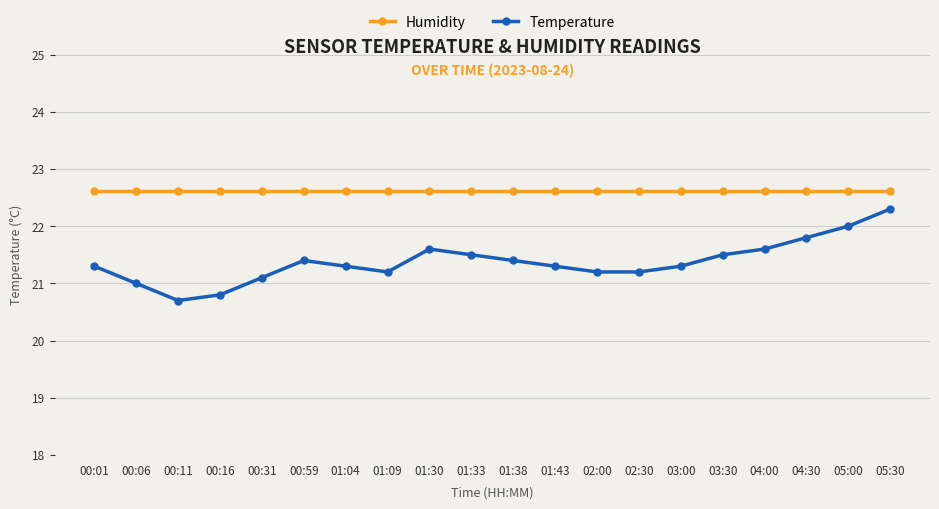

Count the number of categories in the chart.

20